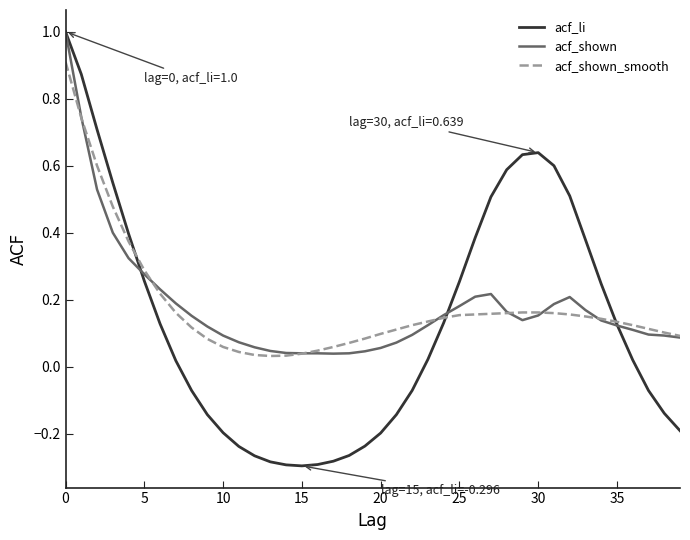

What is the greatest value displayed?

1.0